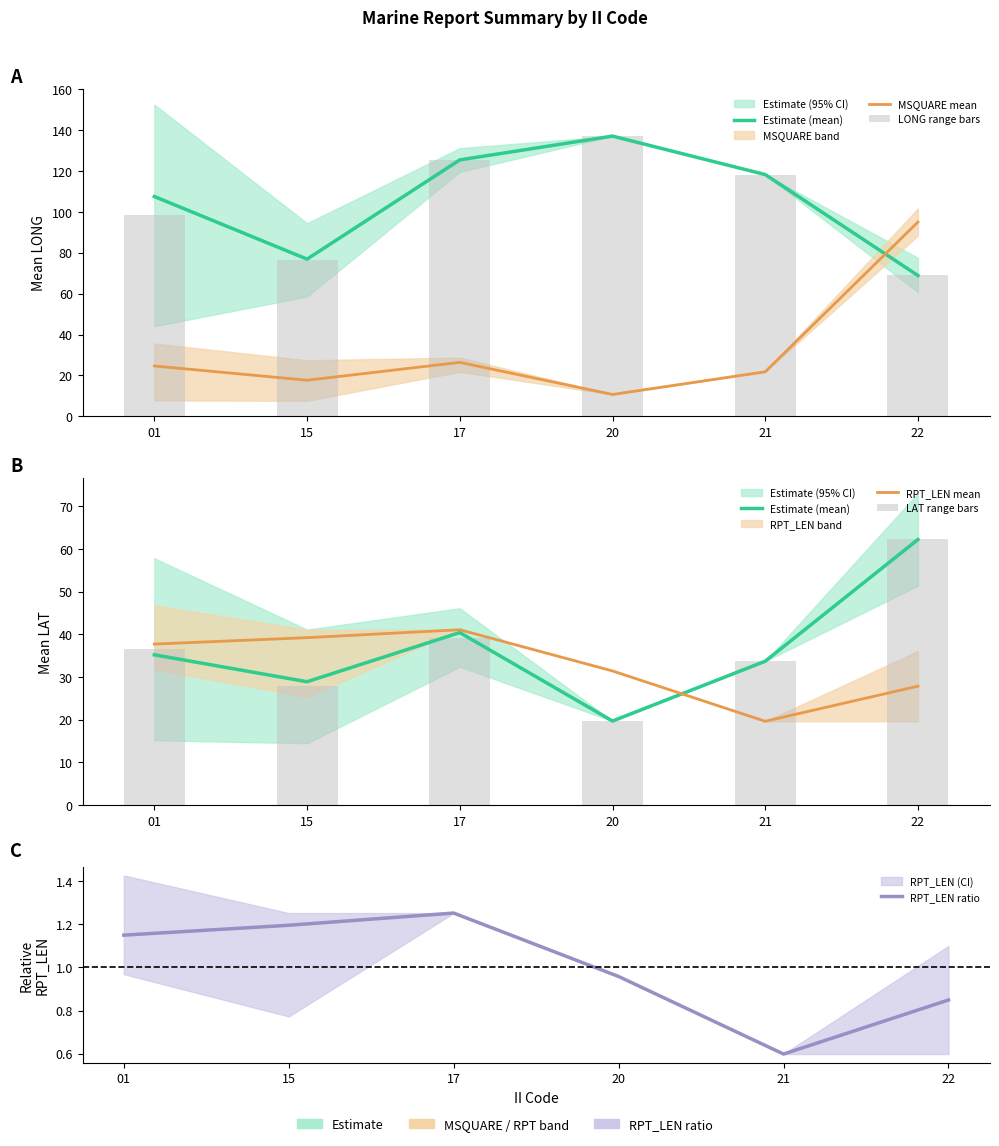

Read the LAT range bars value at 20.

19.7